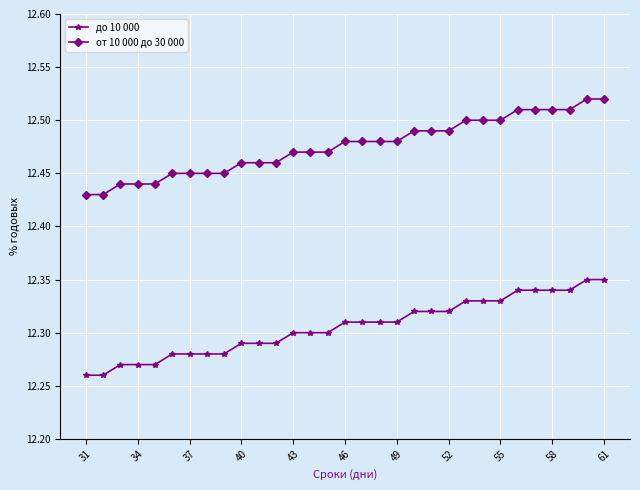

List the series in order of their overall mean, highest first.

от 10 000 до 30 000, до 10 000